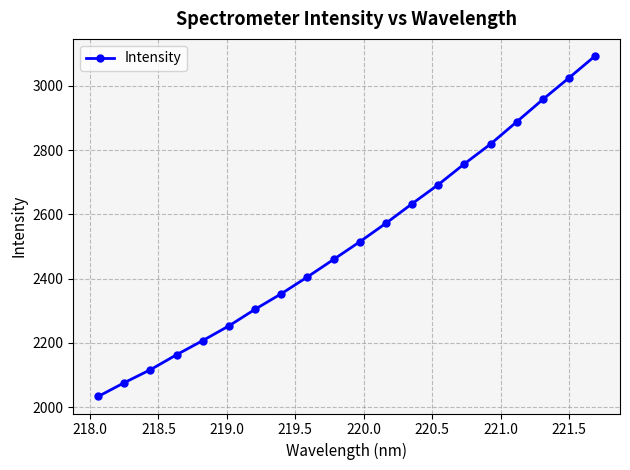

Count the number of categories in the chart.

20